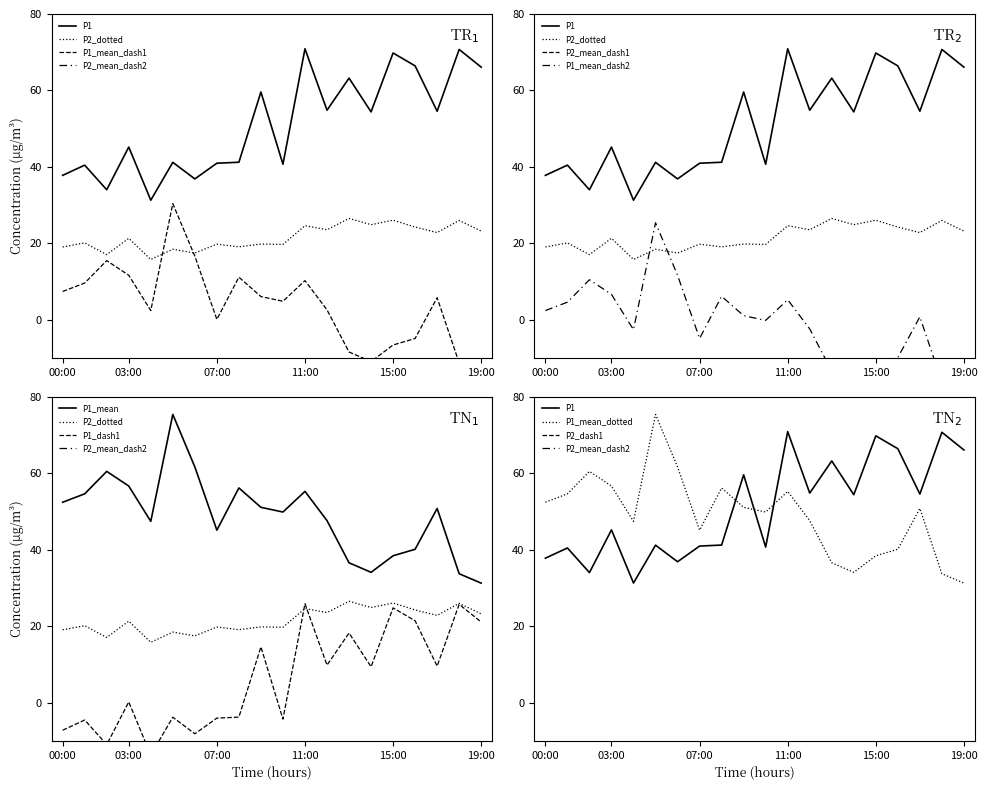

At which label is P2 closest to 21?

03:00